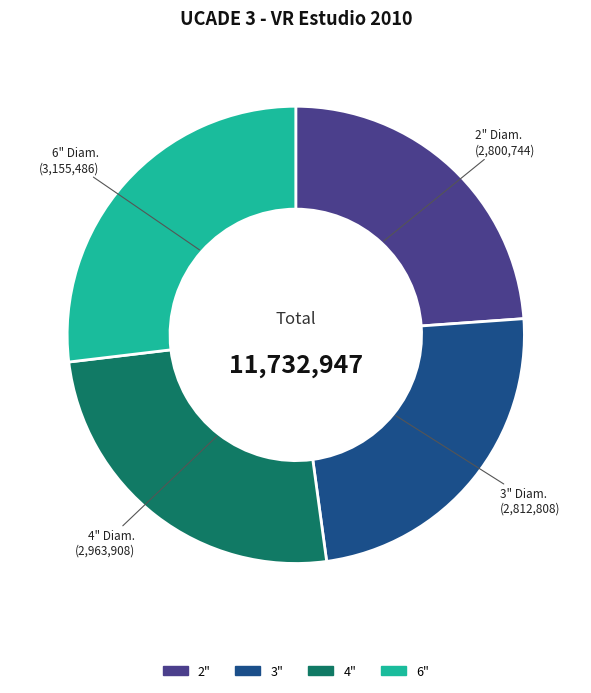

Which slice is the largest?

6"